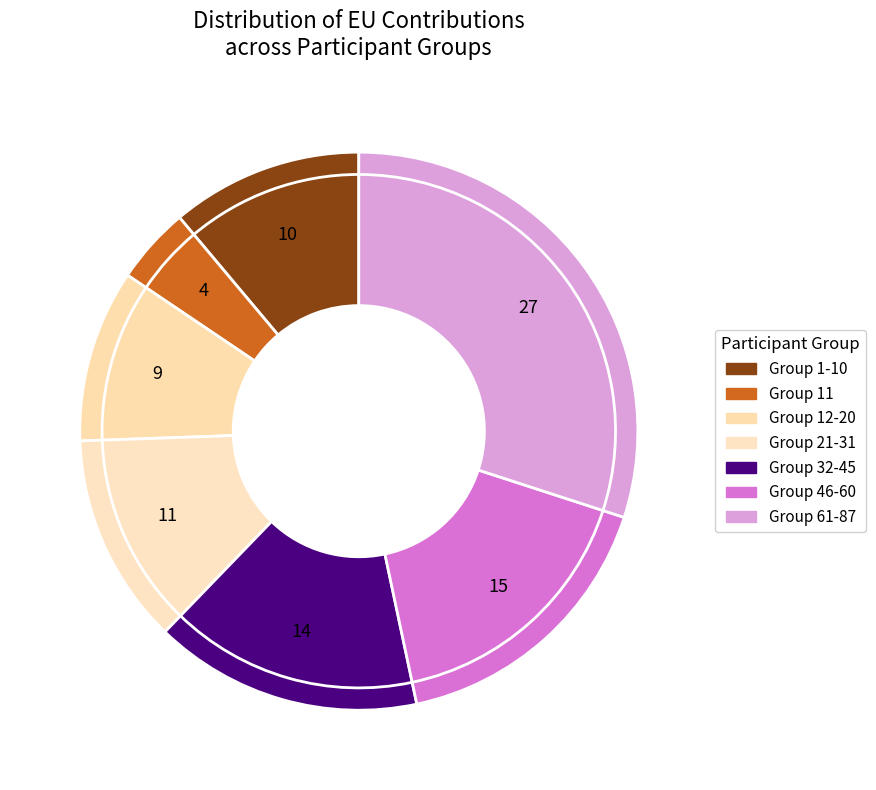

Does Participant 5 account for over 50% of the chart?

No